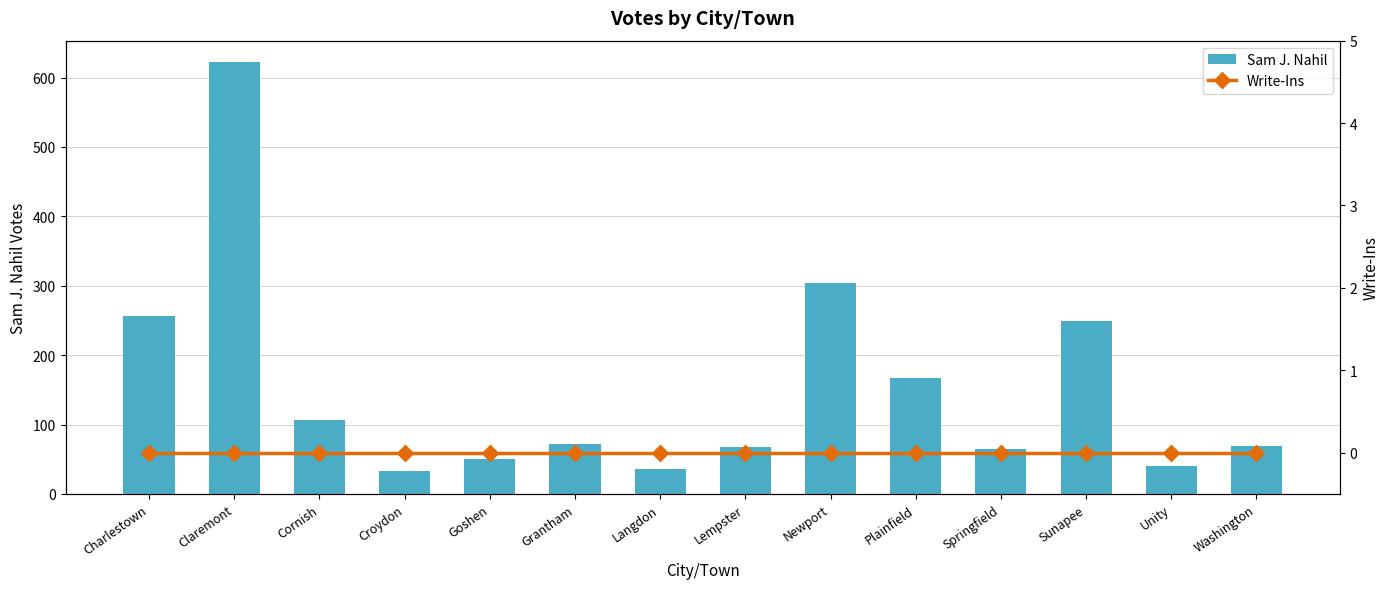

List the series in order of their overall mean, highest first.

Sam J. Nahil, Write-Ins